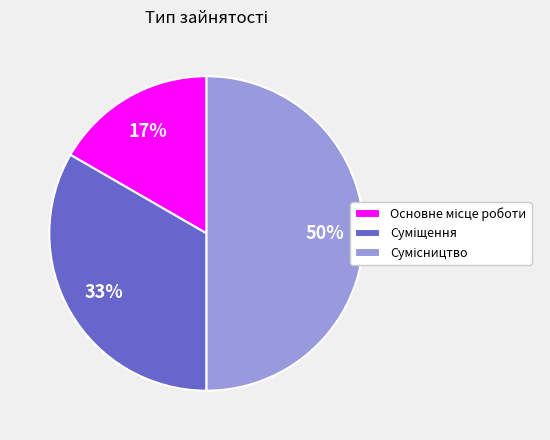

To the nearest percent, what is the average slice percentage?

33%